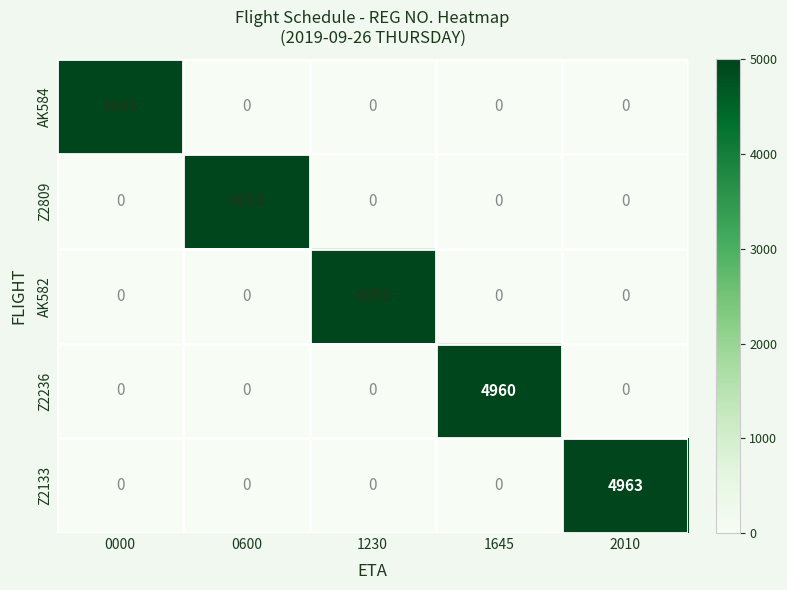

Which series has the largest total across all categories?

Z2133